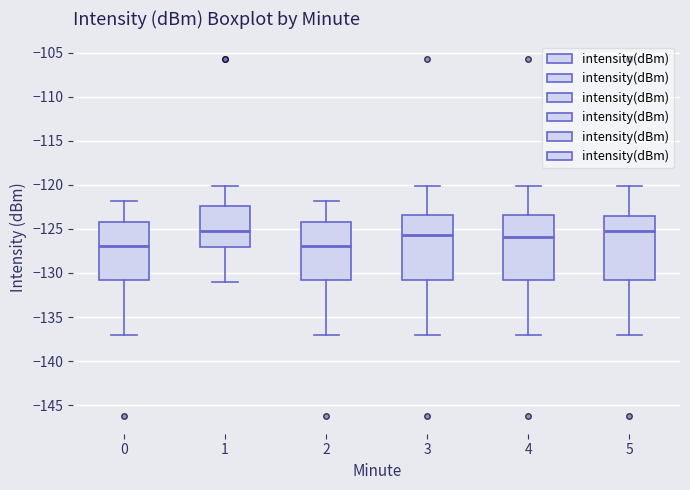

Reading left to right, transcribe this box plot: for each box, give where its median line is, the range the box spans, and where its two whiskers end, as read against the y-axis. The values are not printed on the chart, so give them approximately, as read against the axis.

0: median -127.0, box -131.0 to -124.0, whiskers -137.0 to -122.0
1: median -125.5, box -127.0 to -122.5, whiskers -131.0 to -120.0
2: median -127.0, box -131.0 to -124.0, whiskers -137.0 to -122.0
3: median -125.5, box -131.0 to -123.5, whiskers -137.0 to -120.0
4: median -126.0, box -131.0 to -123.5, whiskers -137.0 to -120.0
5: median -125.5, box -131.0 to -123.5, whiskers -137.0 to -120.0